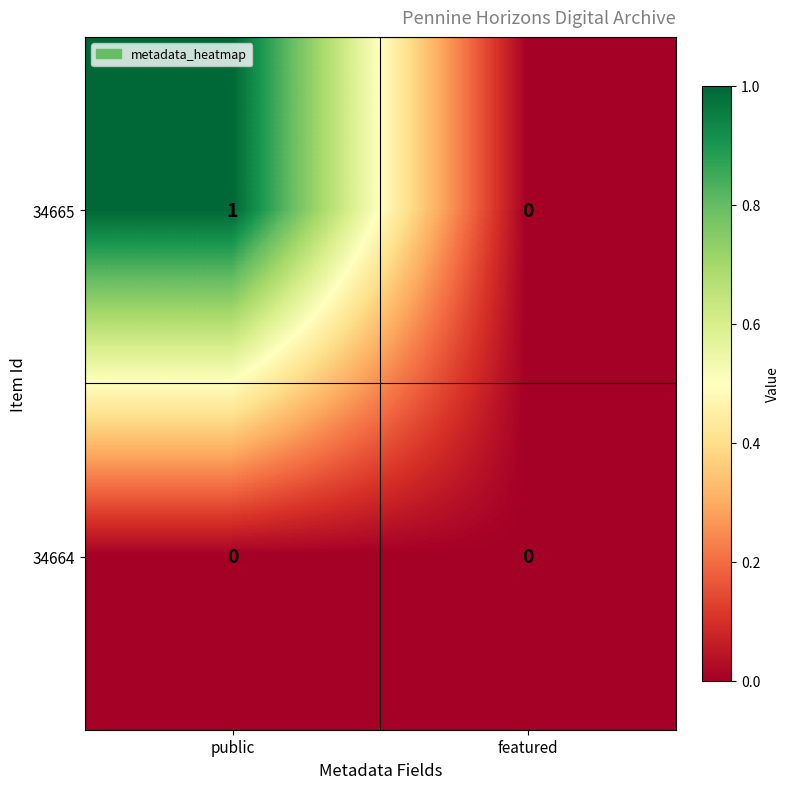

True or false: 34665 has a value of 1 at public.

True